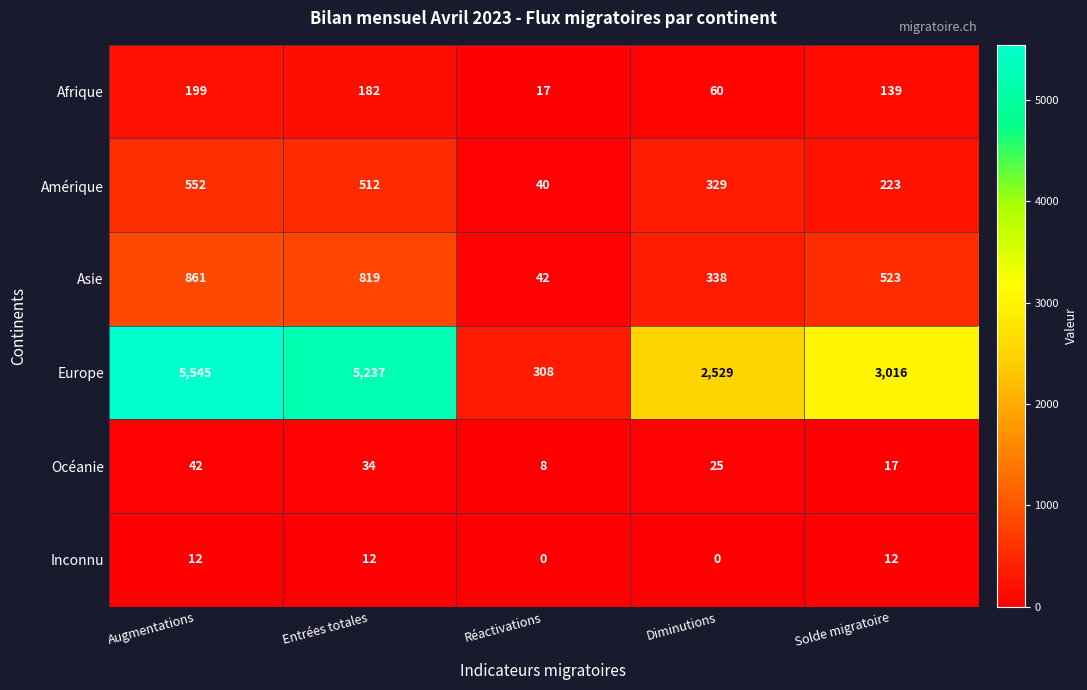

What is the greatest value displayed?

5545